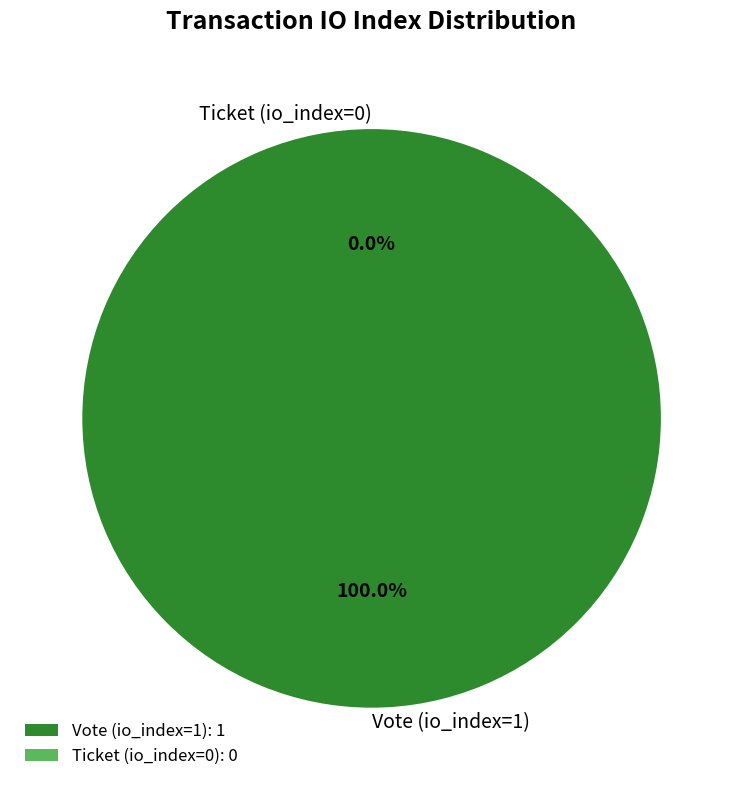

Combined, do Ticket (io_index=0) and Vote (io_index=1) account for over 50%?

Yes